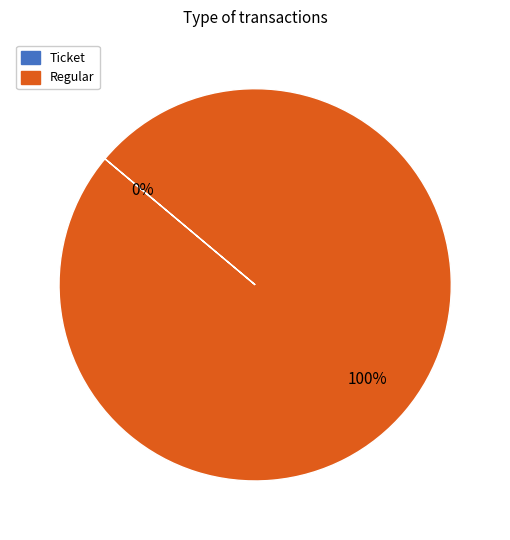

Which category has the smallest portion of the pie?

Ticket